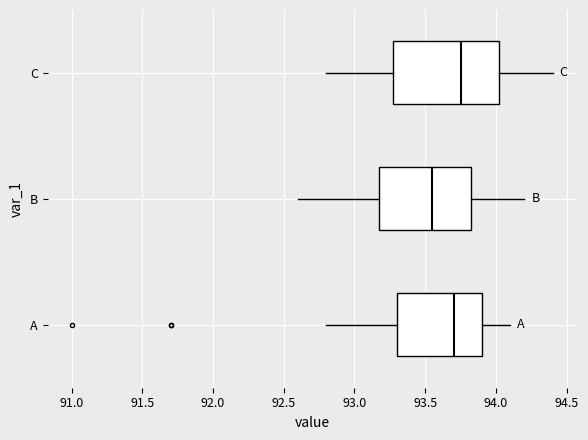

Where does the median line of the box for C sit on the x-axis? The values are not printed on the chart, so give them approximately, as read against the axis.

93.75